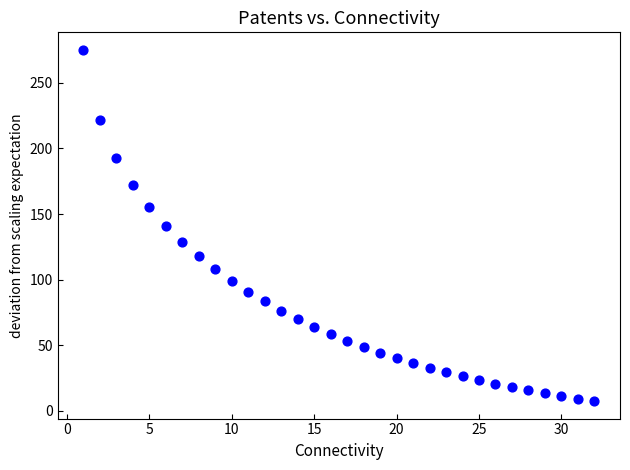

What is the range of Y values (max minus min)?

267.4